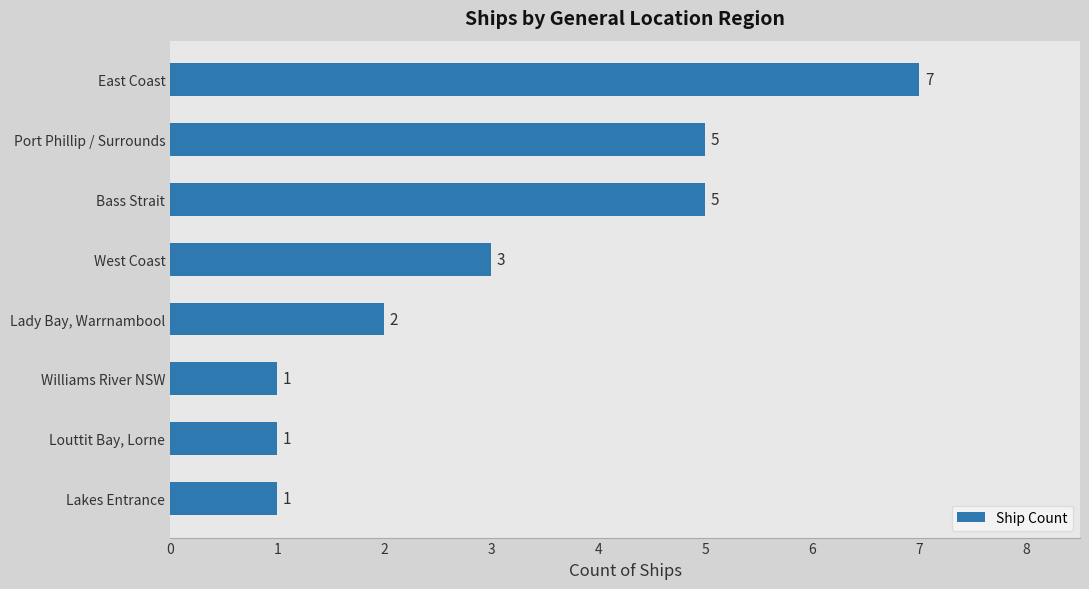

Are the bars grouped side by side (vs. stacked)?

No